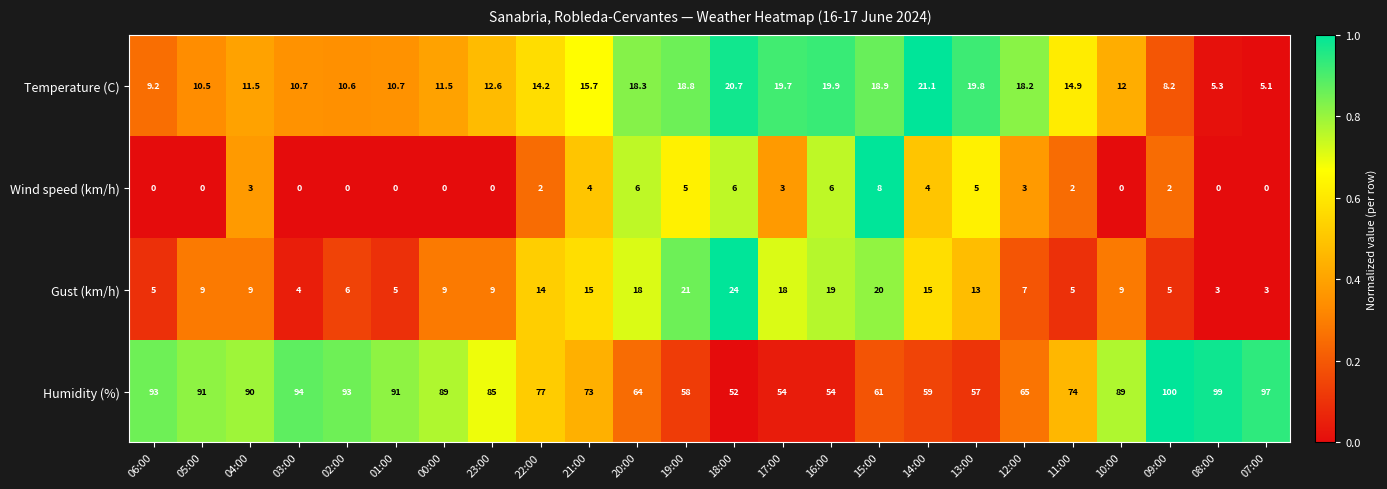

At which category is the sum across all series the highest?

09:00